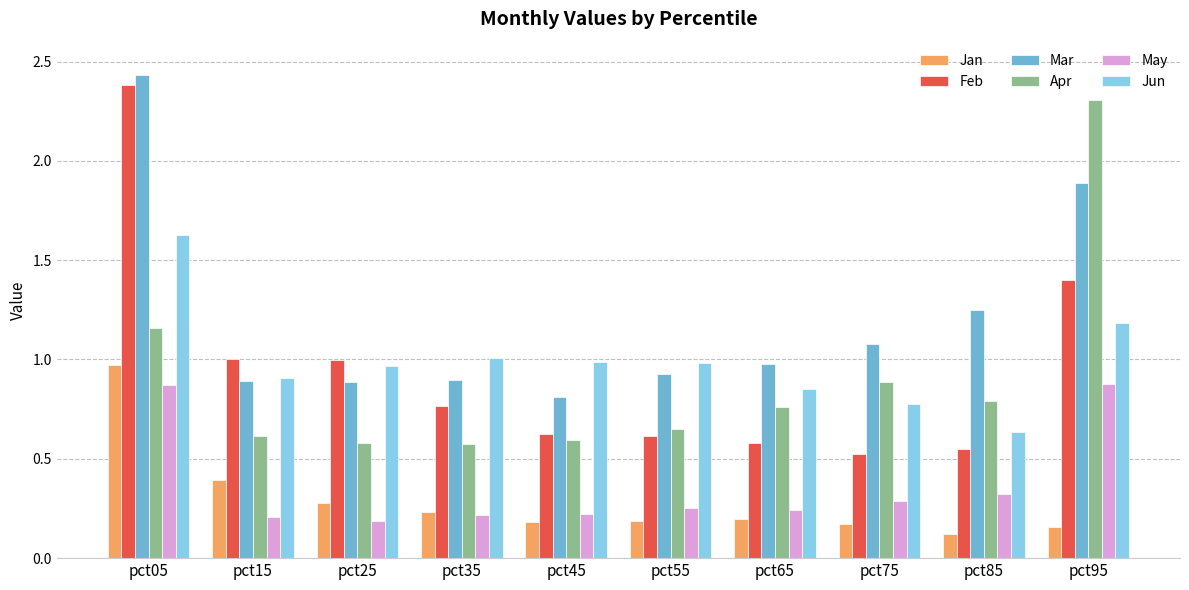

What is the sum of the May values at pct15 and pct45?

0.4